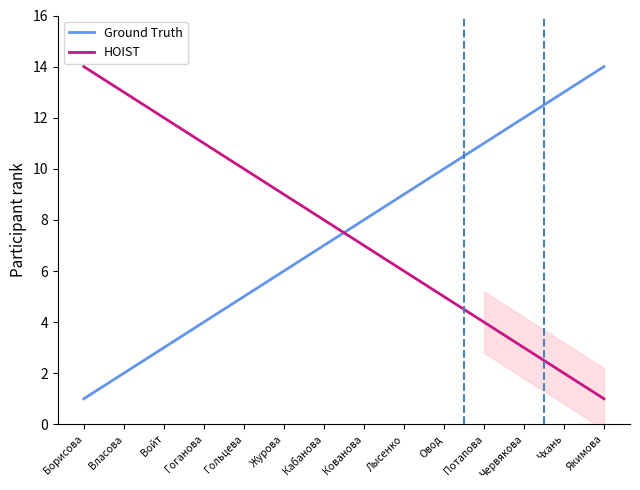

Reading right to left, list all the values displayed in this chart.

Ground Truth: 14	13	12	11	10	9	8	7	6	5	4	3	2	1
HOIST: 1	2	3	4	5	6	7	8	9	10	11	12	13	14